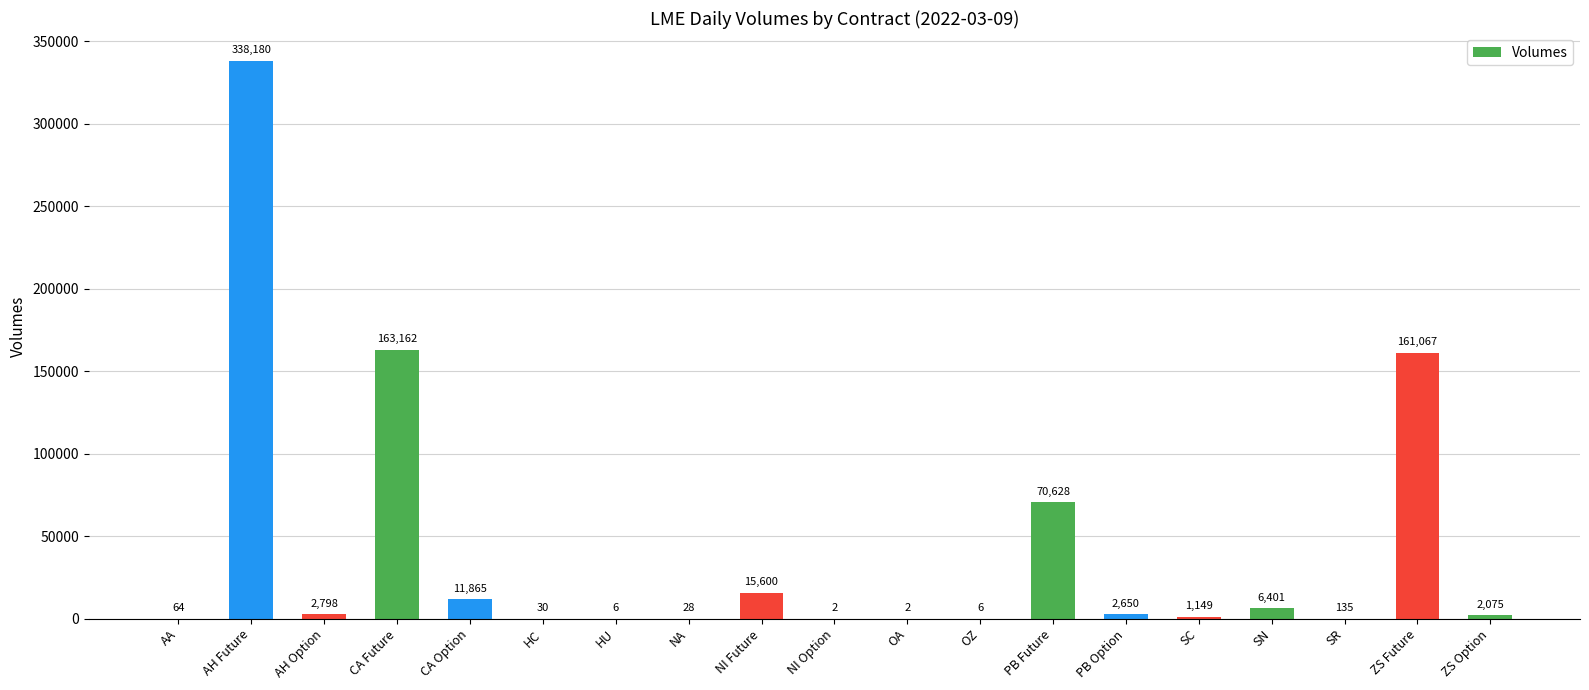

Does the chart contain stacked bars?

No